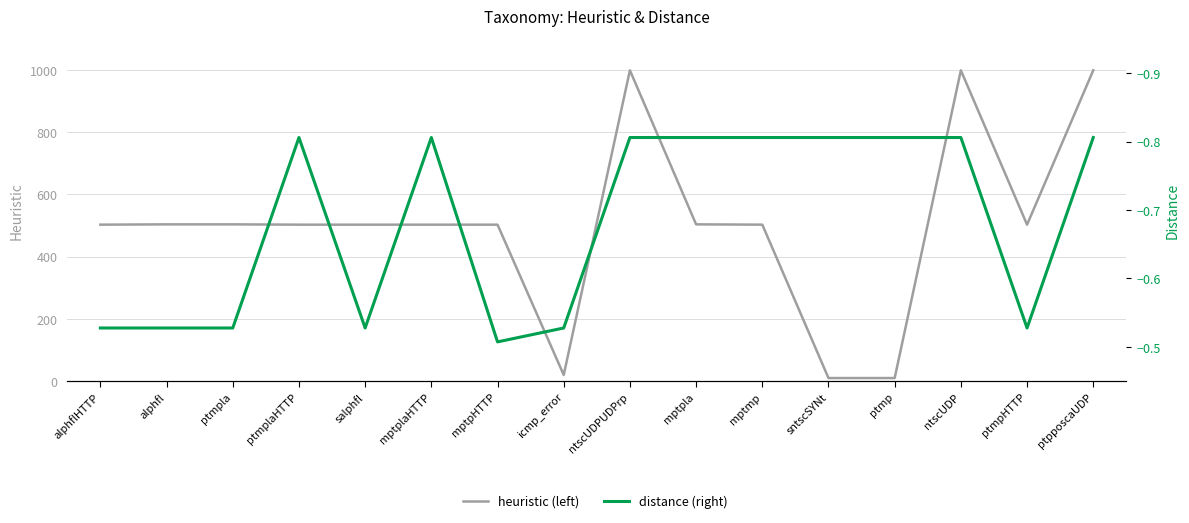

What is the spread (max minus min) of values at salphfl?

503.5